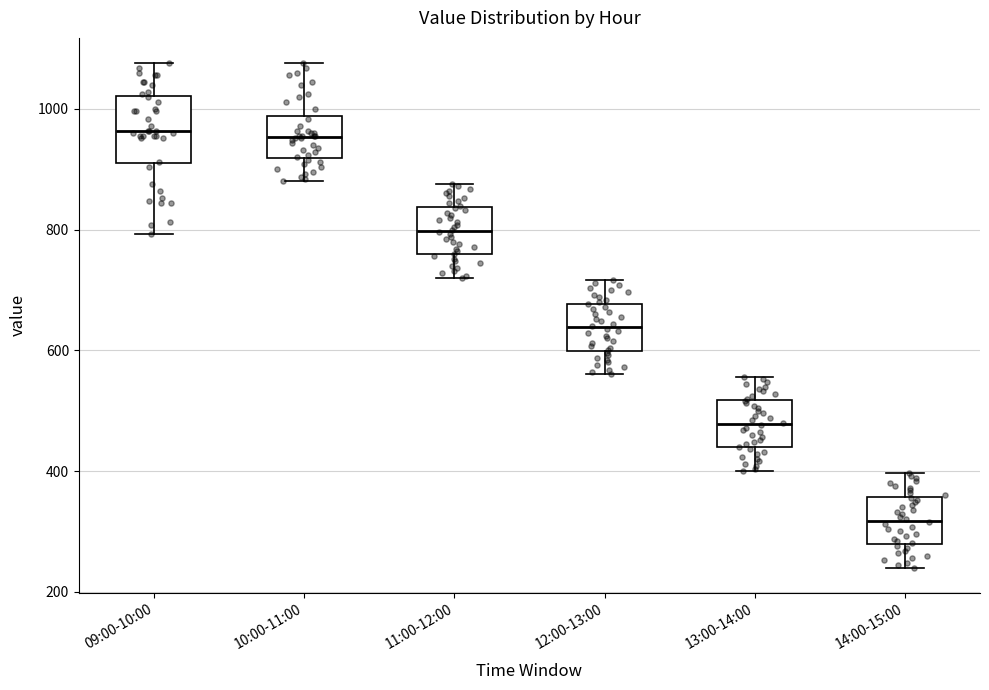

Which box is the tallest, from its lower edge to its upper edge?

09:00-10:00